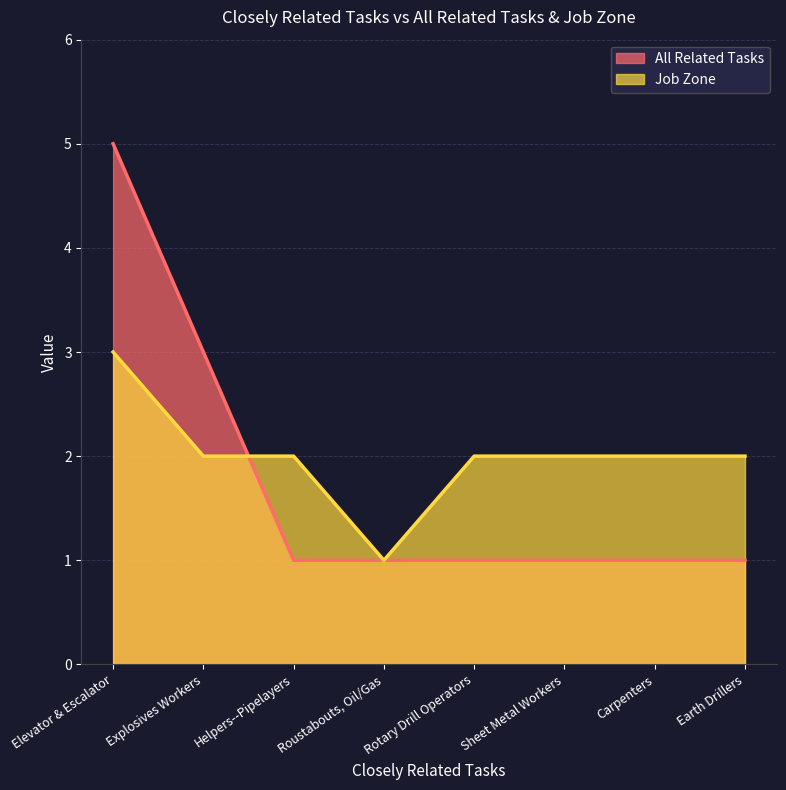

What is the lowest value of the All Related Tasks series?

1